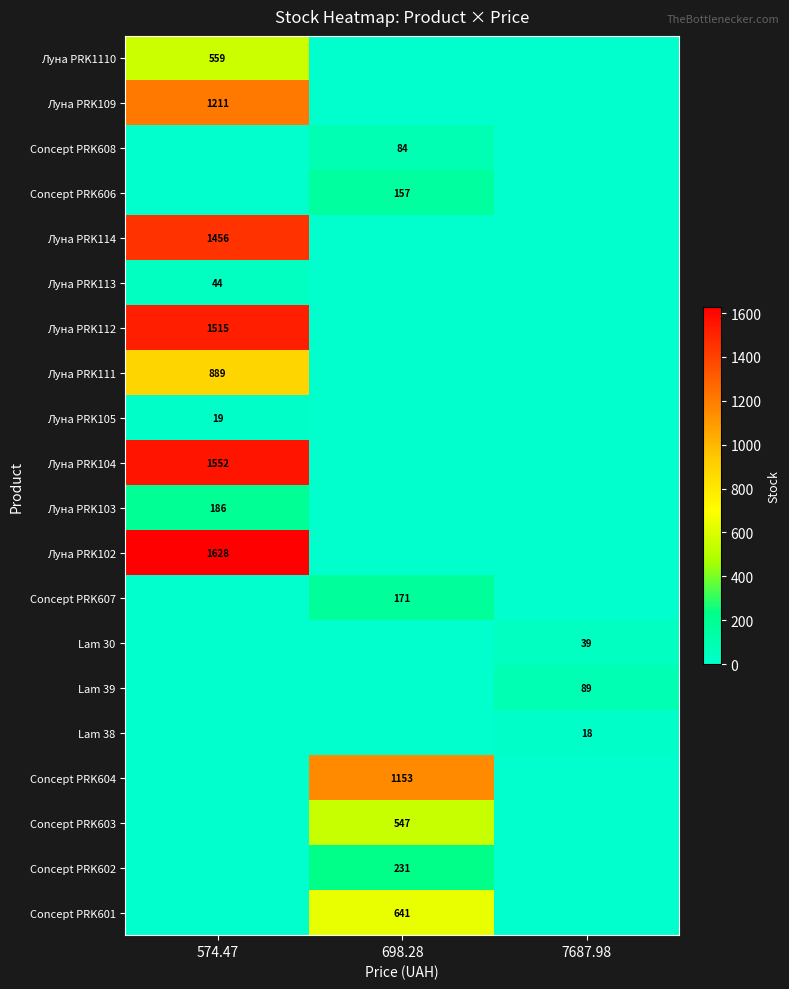

What is the total value across all series at 7687.98?

146